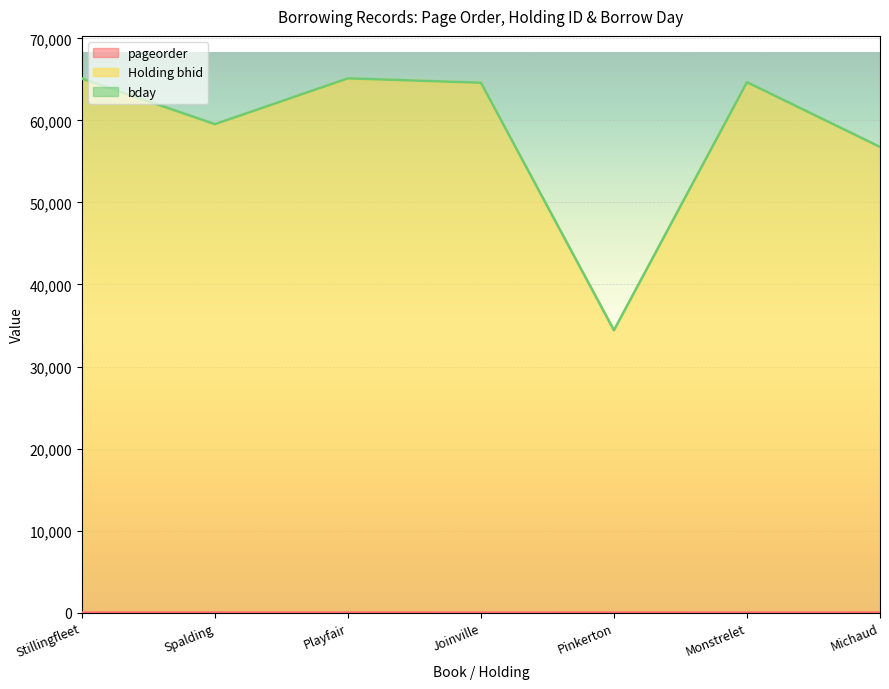

What is the difference between the second highest and minimum values in the Holding bhid series?

30694